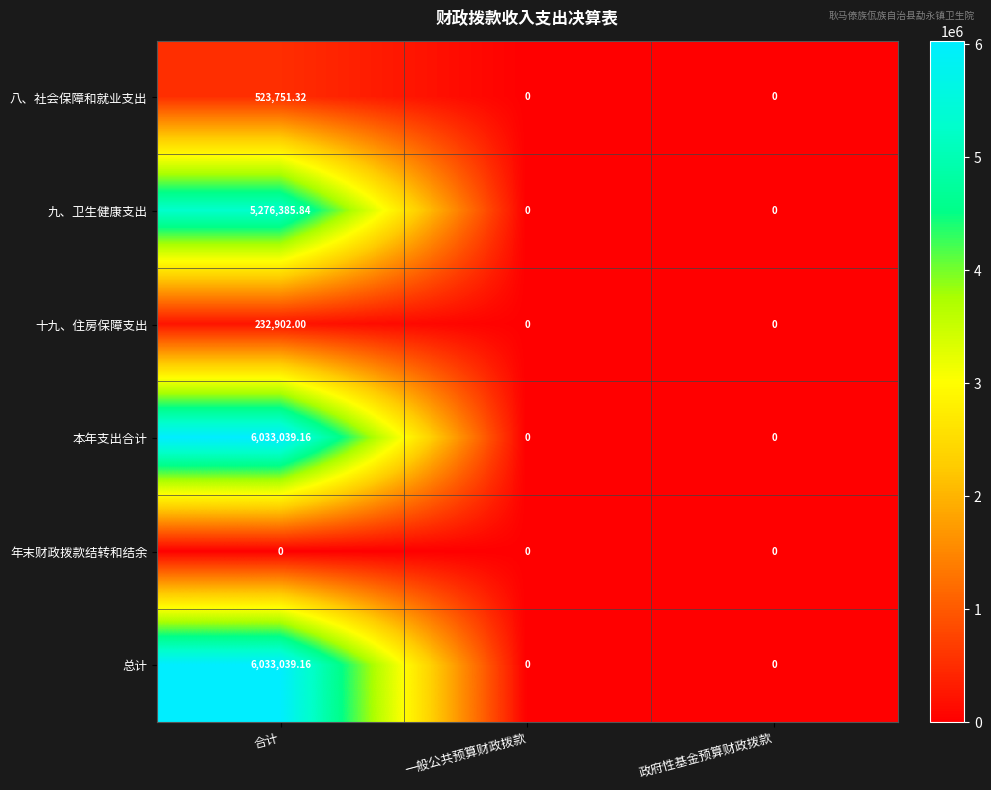

Which category has the highest value in the 十九、住房保障支出 series?

合计